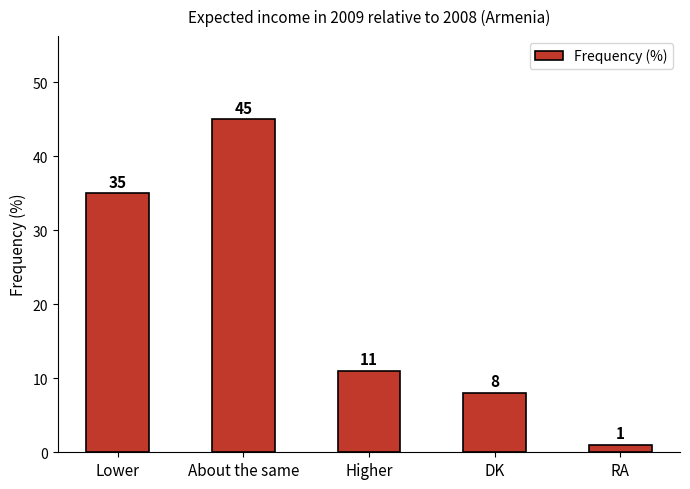

What is the sum of the values at About the same and Higher?

56